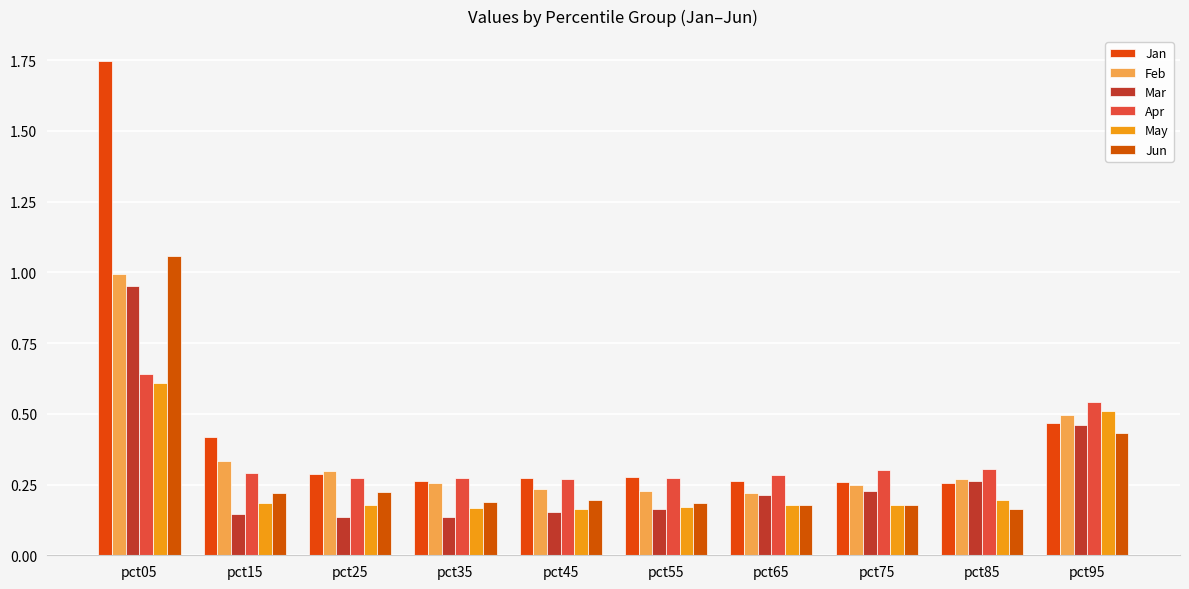

Is it true that Jan equals 0.2 at pct25?

False